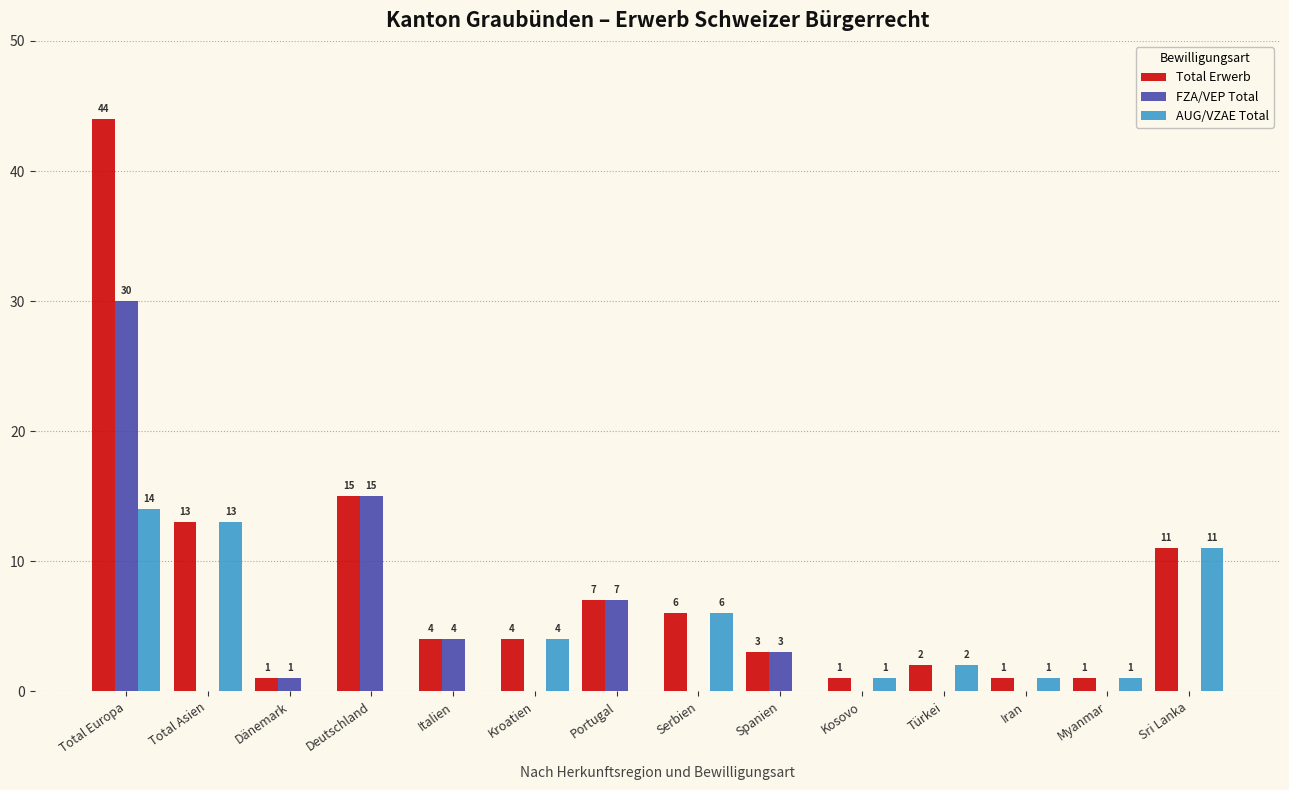

What is the average value of the AUG/VZAE Total series?

4